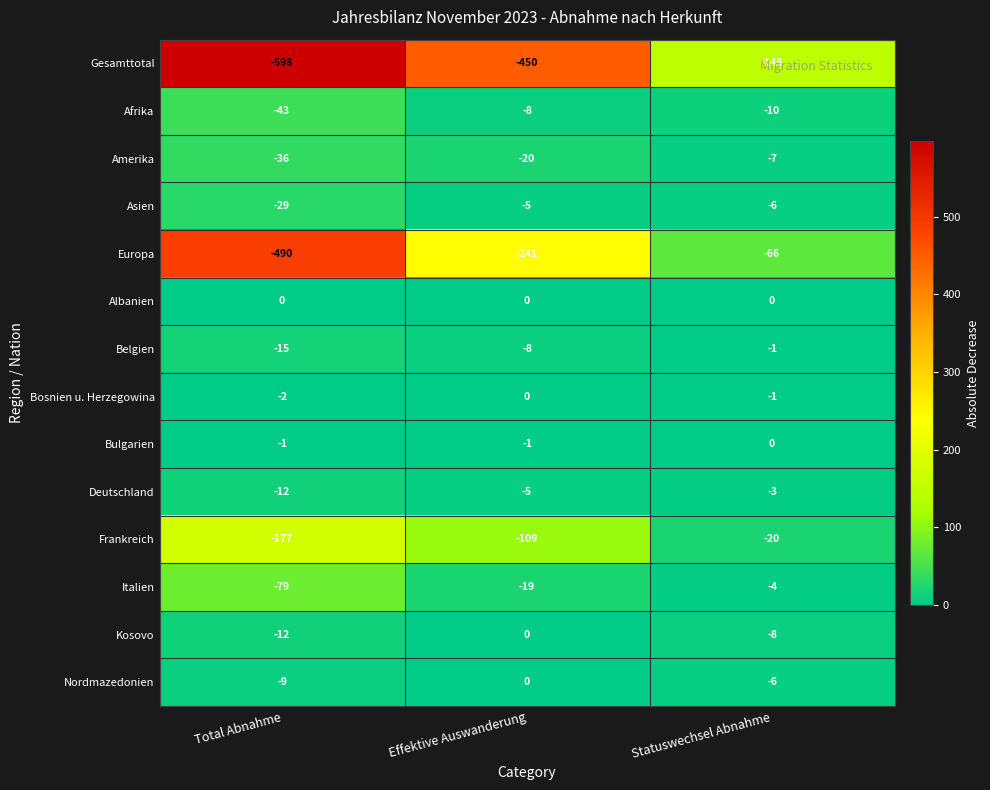

Is the value of Bosnien u. Herzegowina at Total Abnahme greater than the value of Amerika at Statuswechsel Abnahme?

Yes